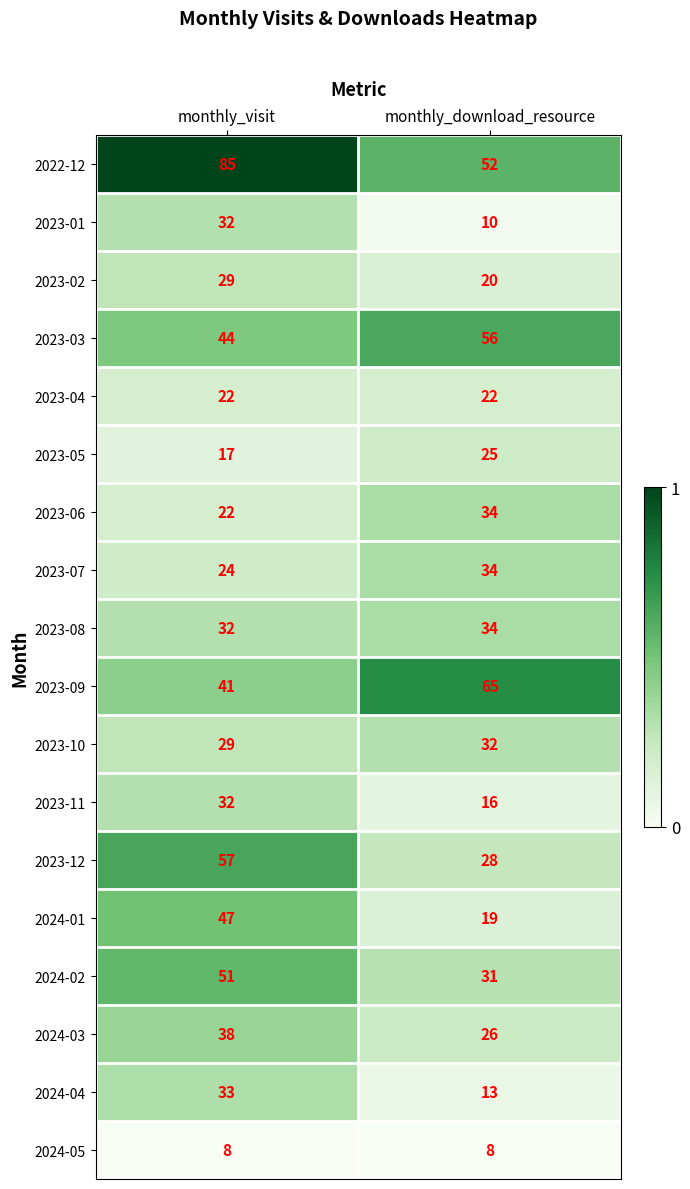

Which label corresponds to the largest value in the chart?

monthly_visit